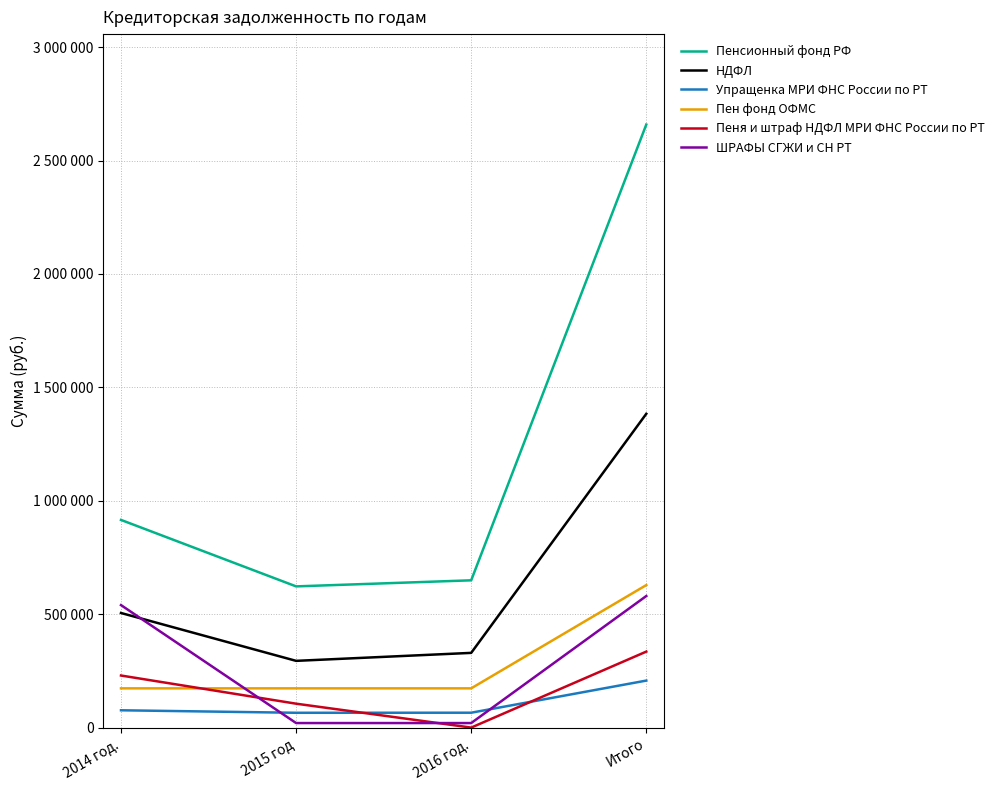

At which label is ШРАФЫ СГЖИ и СН РТ closest to 300000?

2014 год.